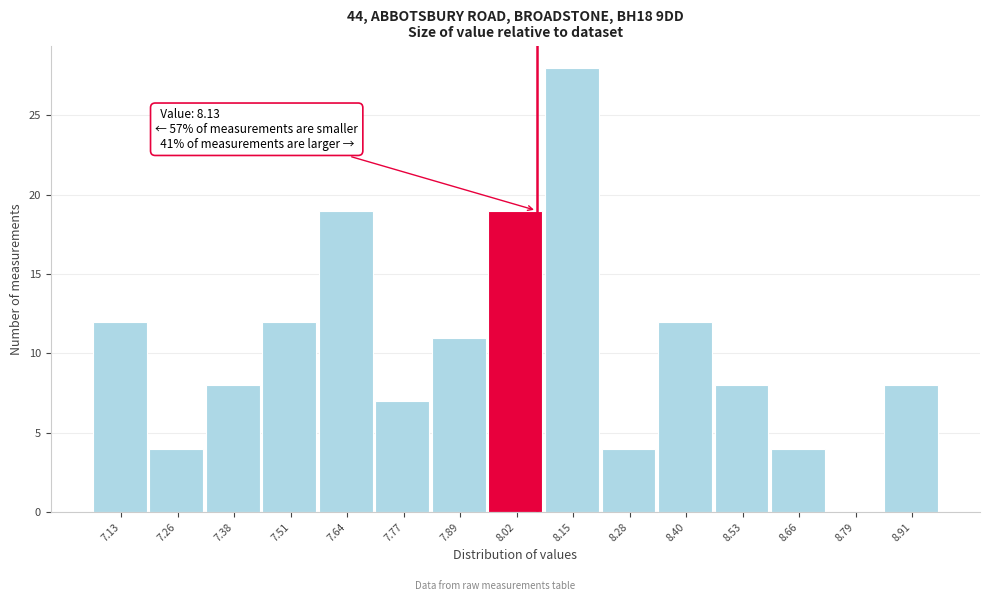

Reading left to right, what are all the values shown in this chart?

7.13=12	7.26=4	7.38=8	7.51=12	7.64=19	7.77=7	7.89=11	8.02=19	8.15=28	8.28=4	8.40=12	8.53=8	8.66=4	8.79=0	8.91=8